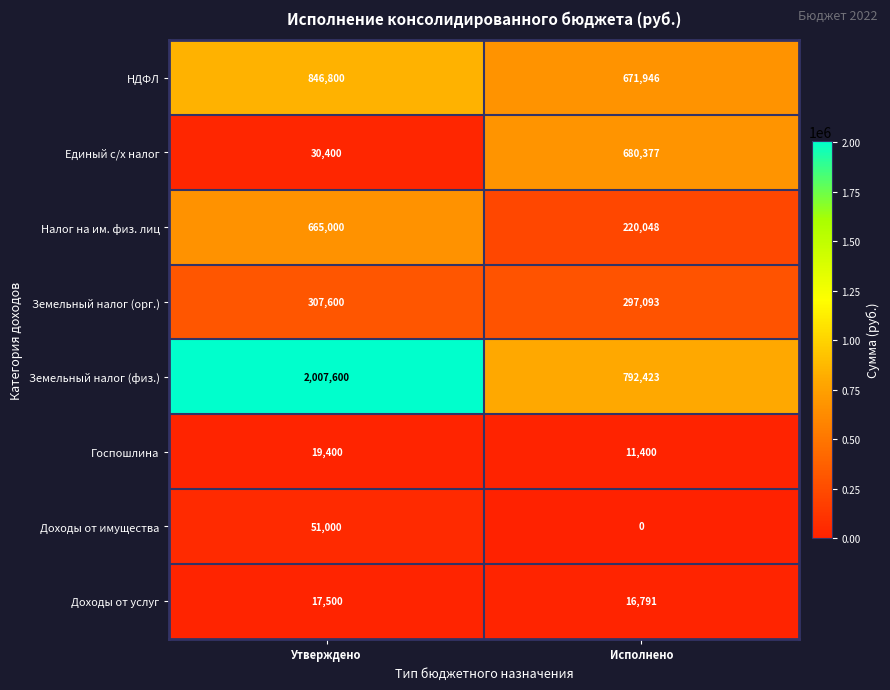

Rank the series by their maximum value, from highest to lowest.

Земельный налог (физ.), НДФЛ, Единый с/х налог, Налог на им. физ. лиц, Земельный налог (орг.), Доходы от имущества, Госпошлина, Доходы от услуг